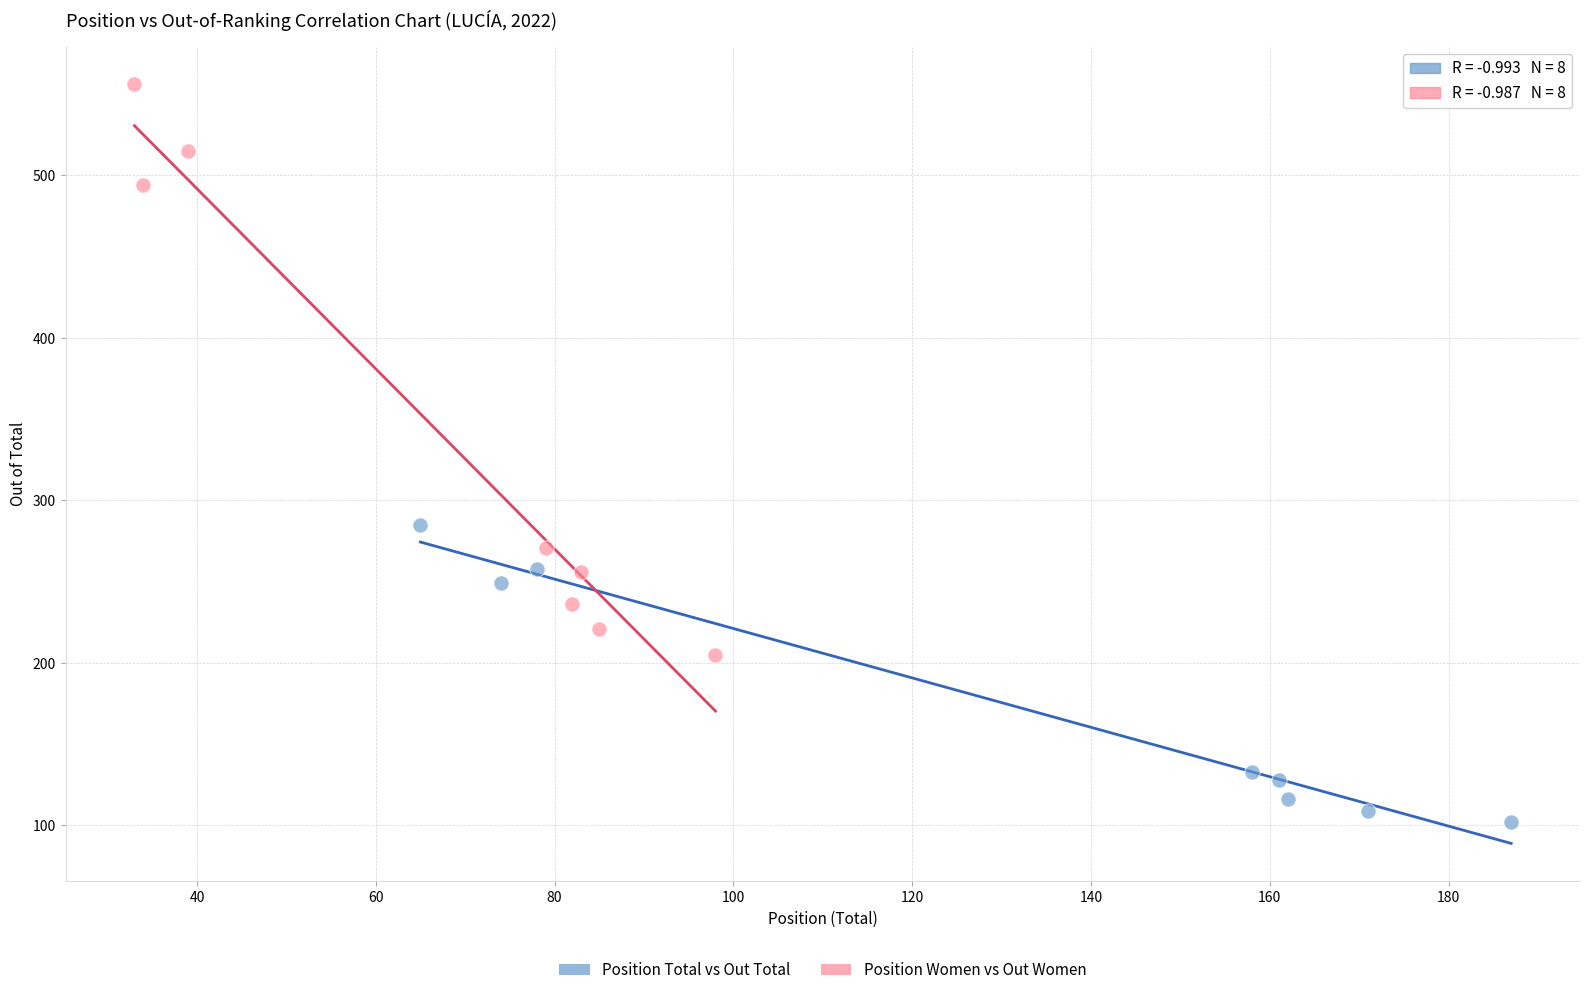

Which series reaches the maximum Y coordinate?

Position Women vs Out Women